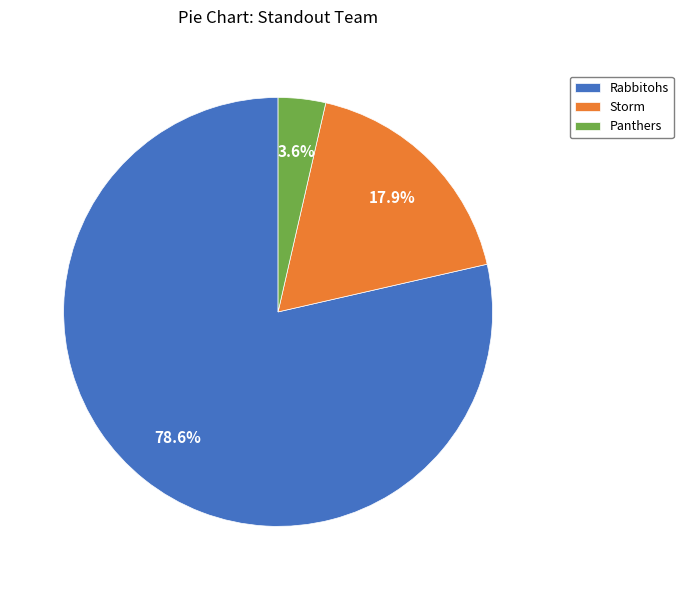

What percentage do Rabbitohs and Storm together represent?

96.4%